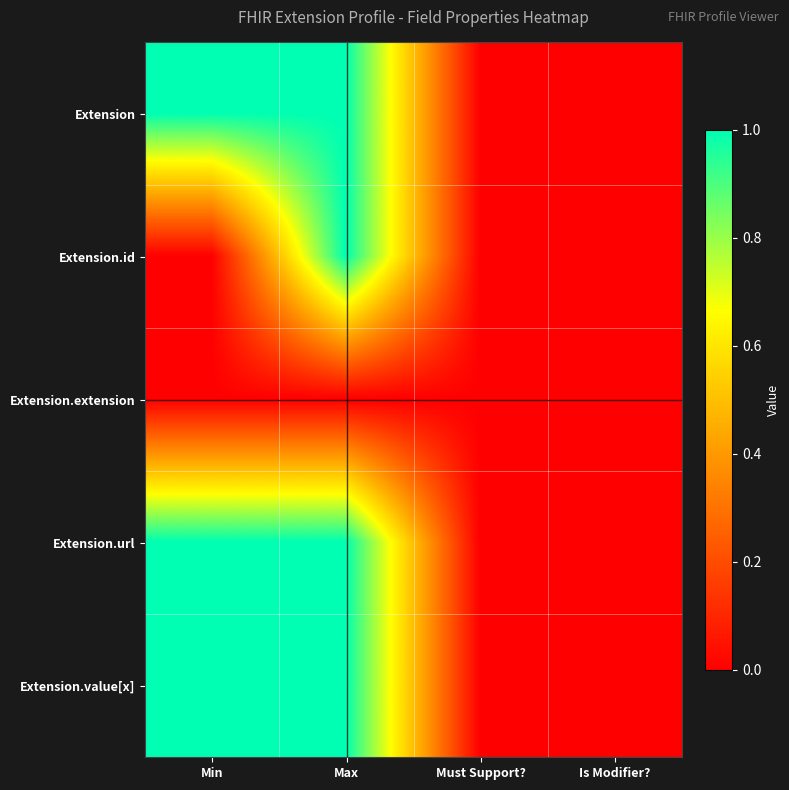

Which series has the largest total across all categories?

Extension